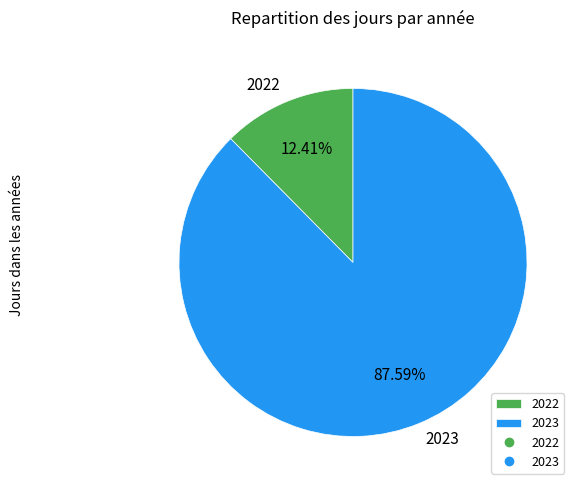

Is there a majority slice in this chart?

Yes